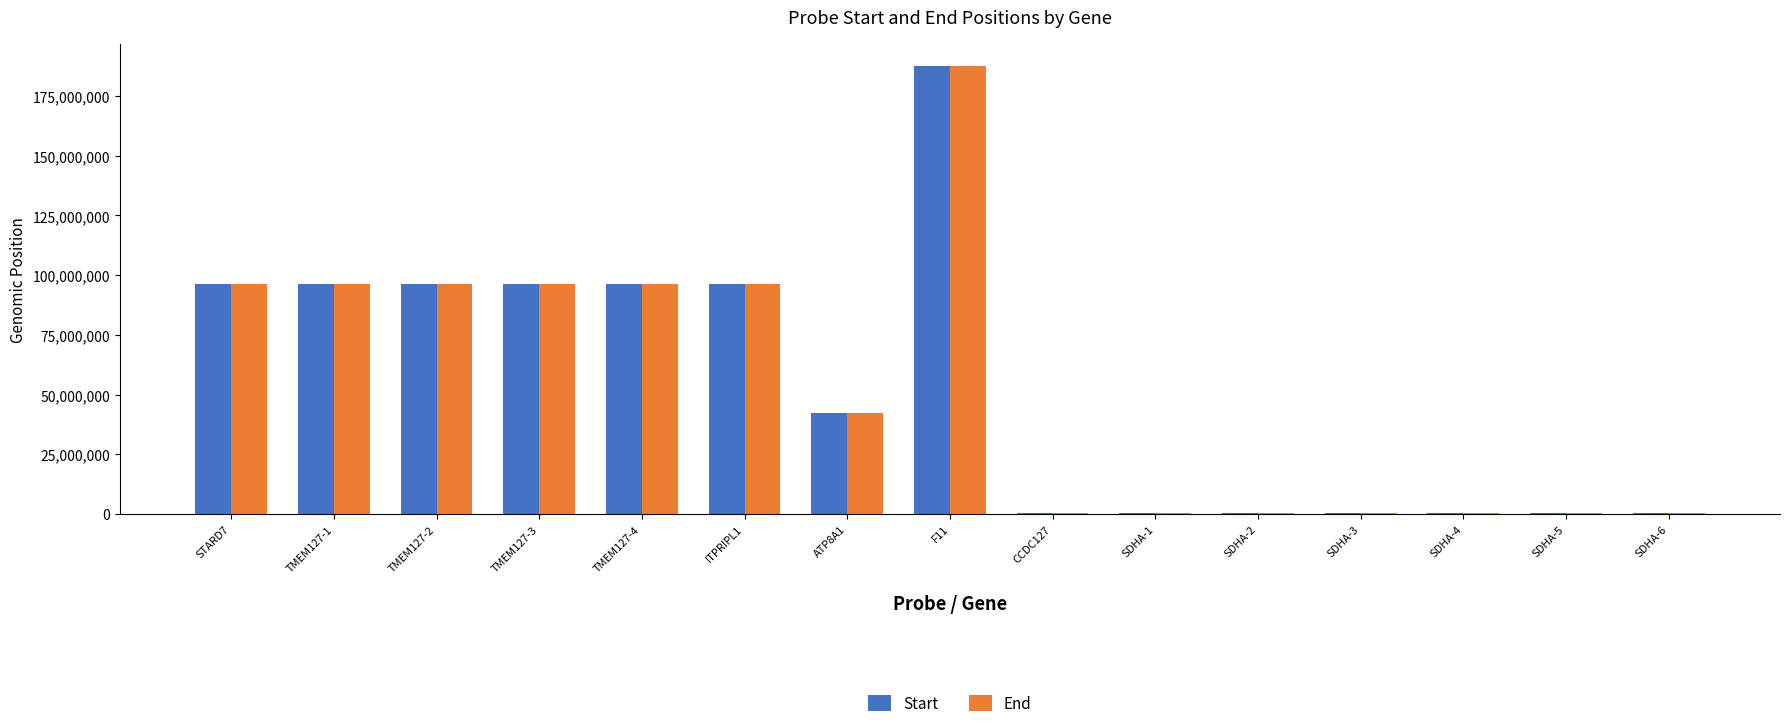

What is the highest value of the End series?

187434365